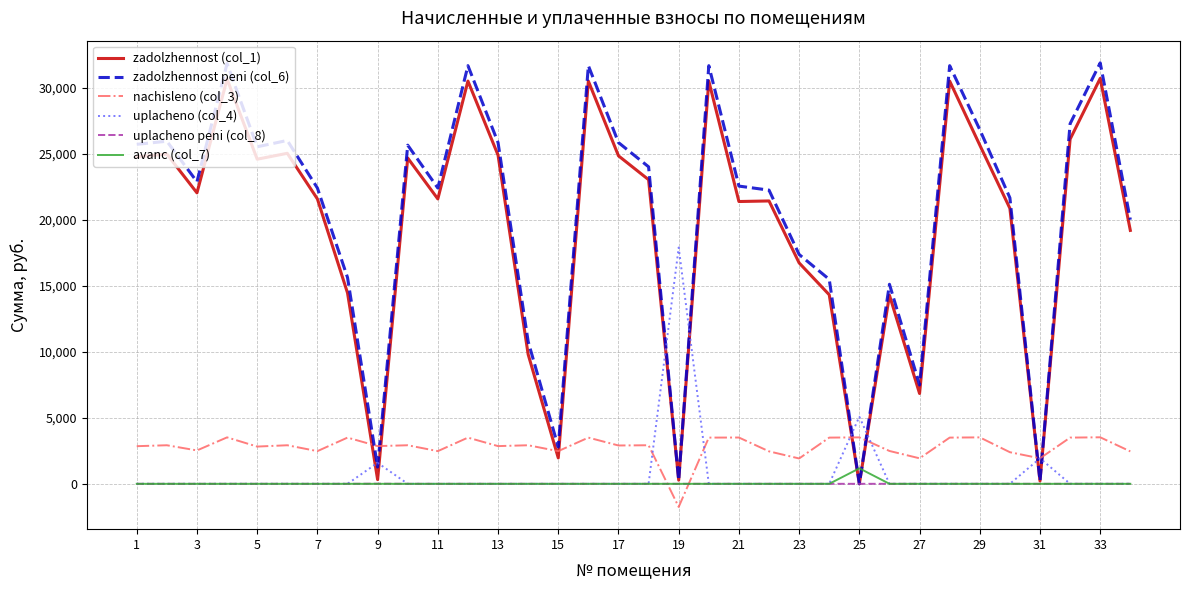

What is the greatest value displayed?

31868.6